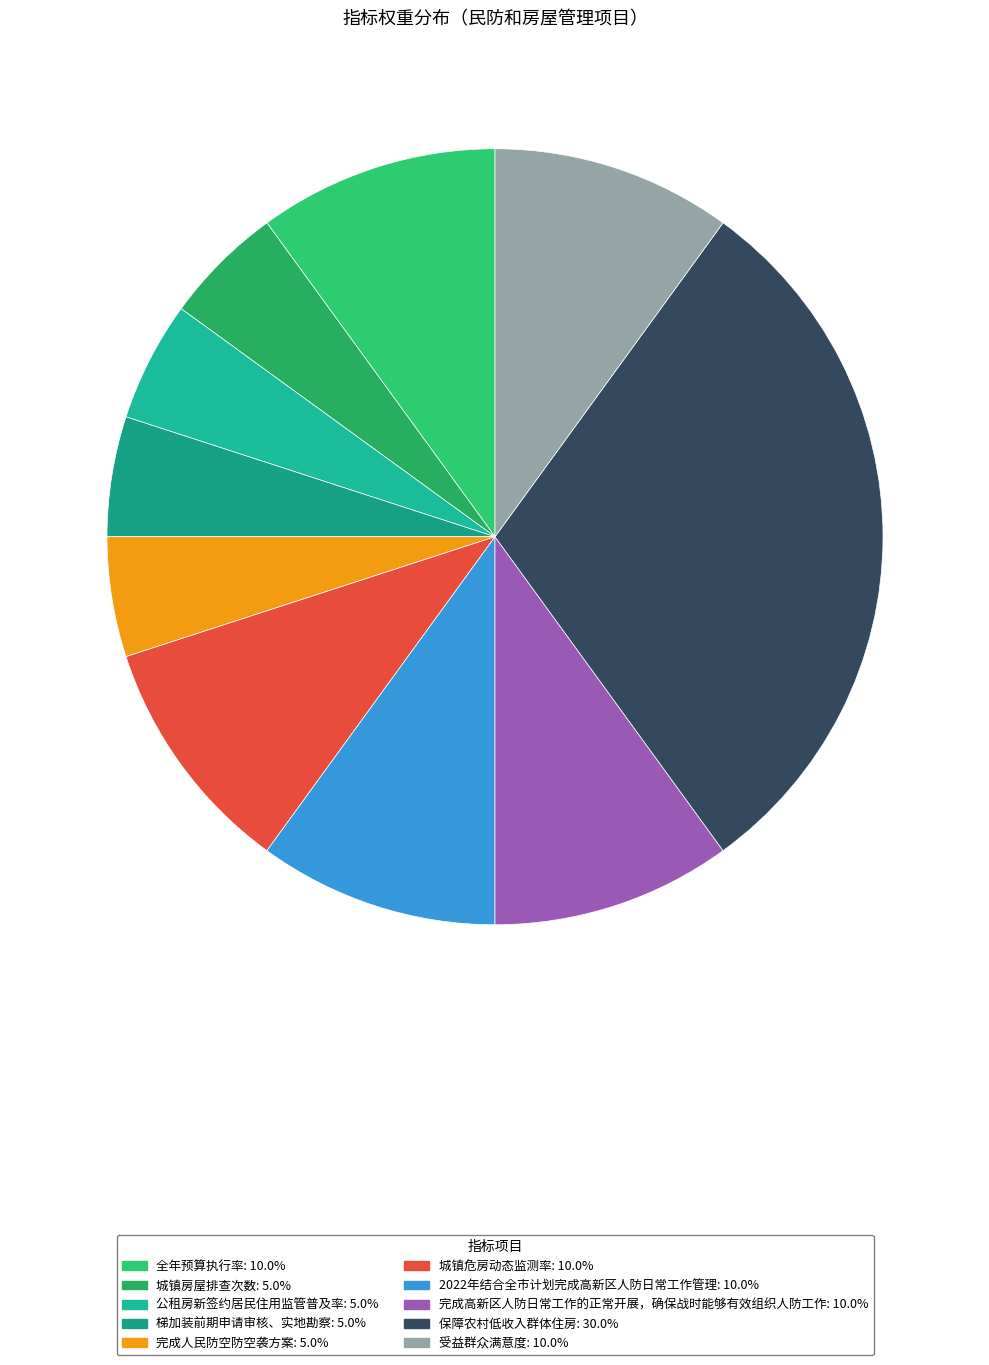

True or false: 2022年结合全市计划完成高新区人防日常工作管理 accounts for 3% of the total.

False